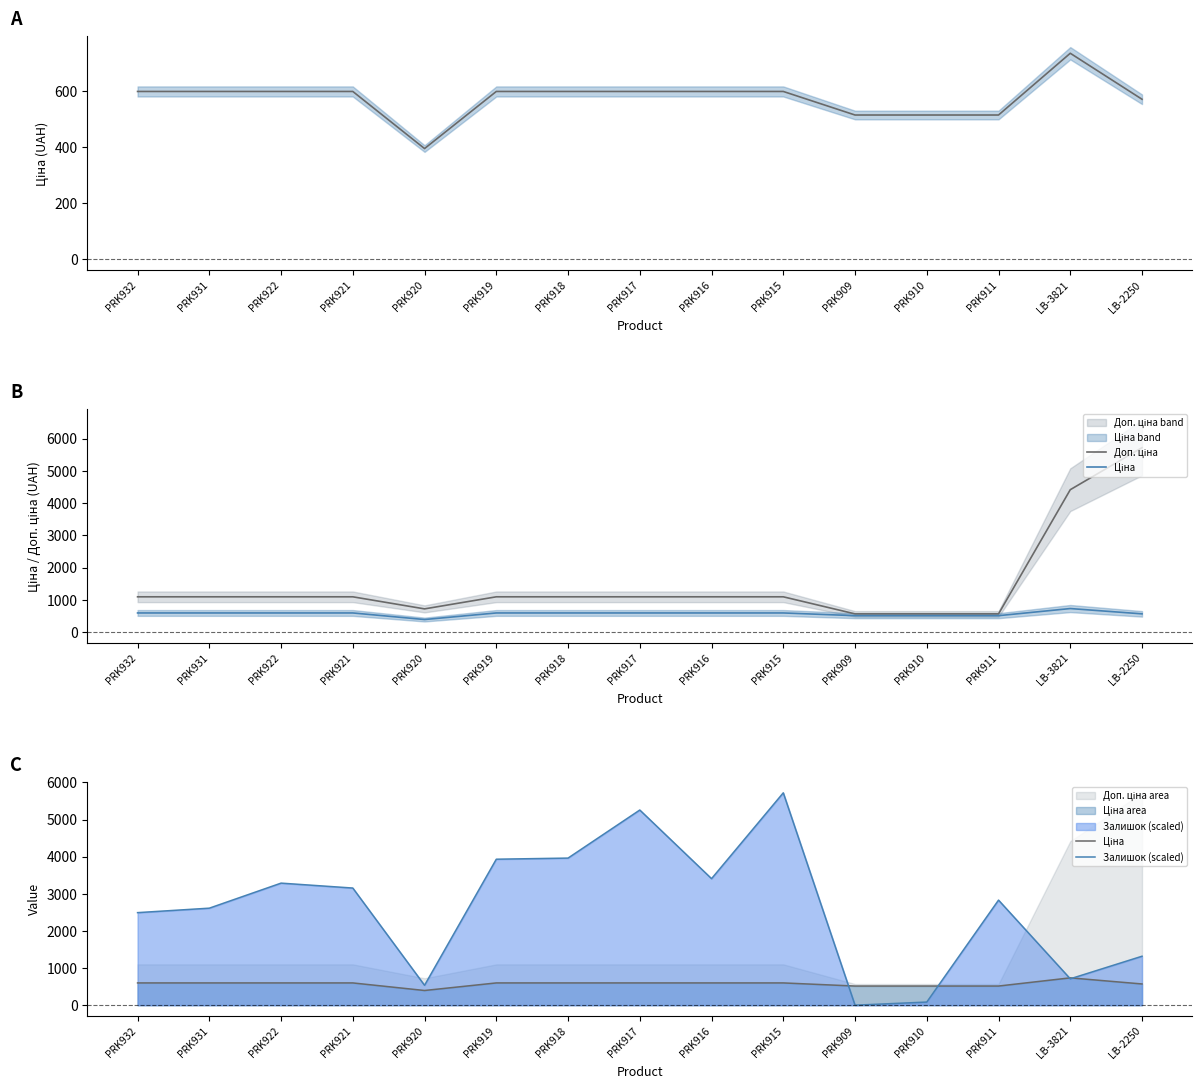

Count the number of data series in this chart.

3